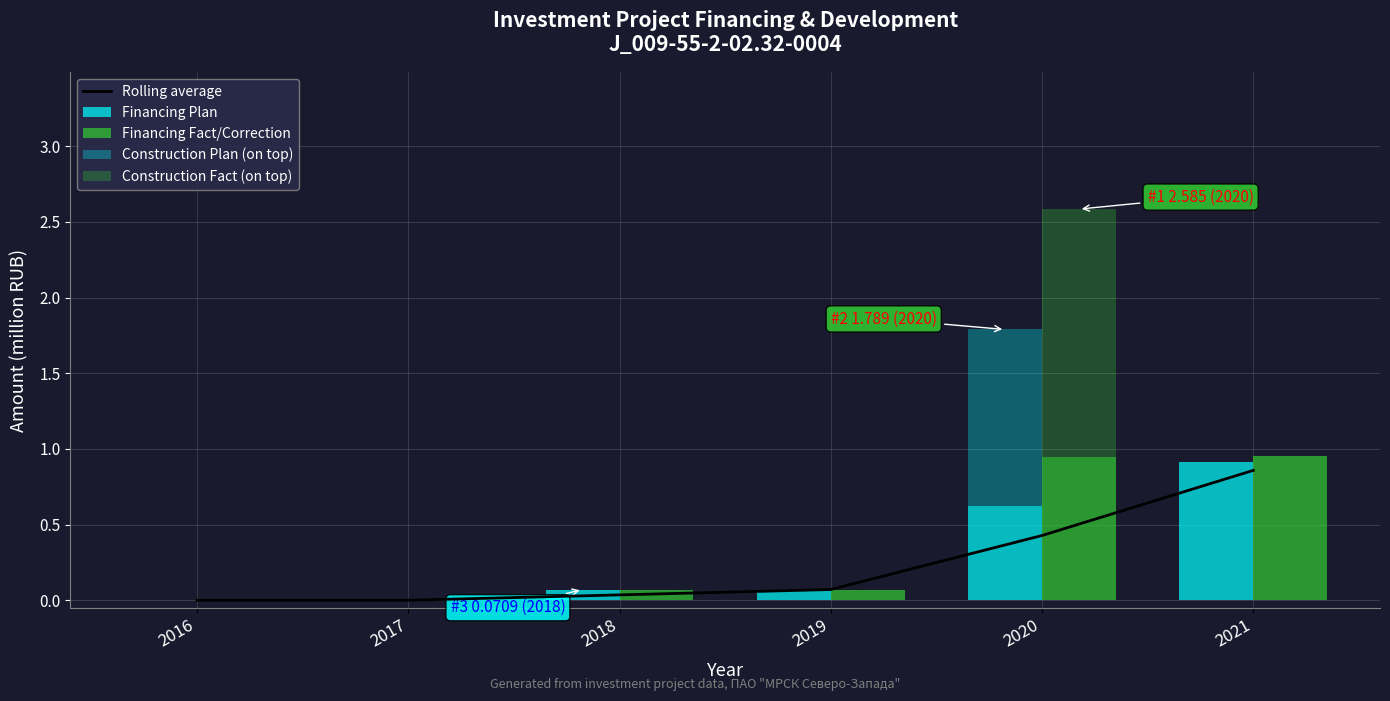

The Financing Fact/Correction series shows 1.5 at 2021. True or false?

False